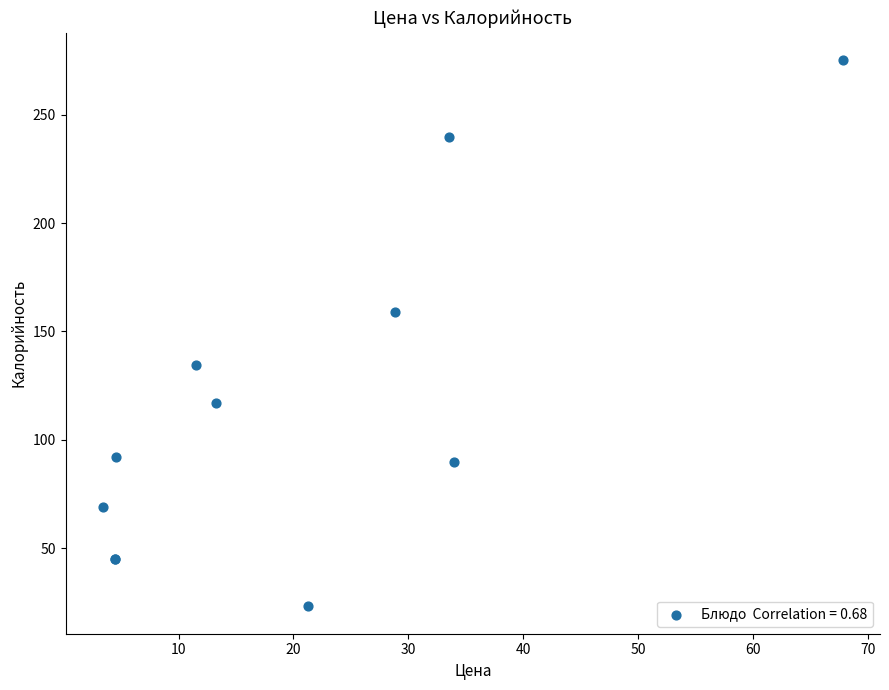

What Y value in the scatter plot is closest to 149?

159.0